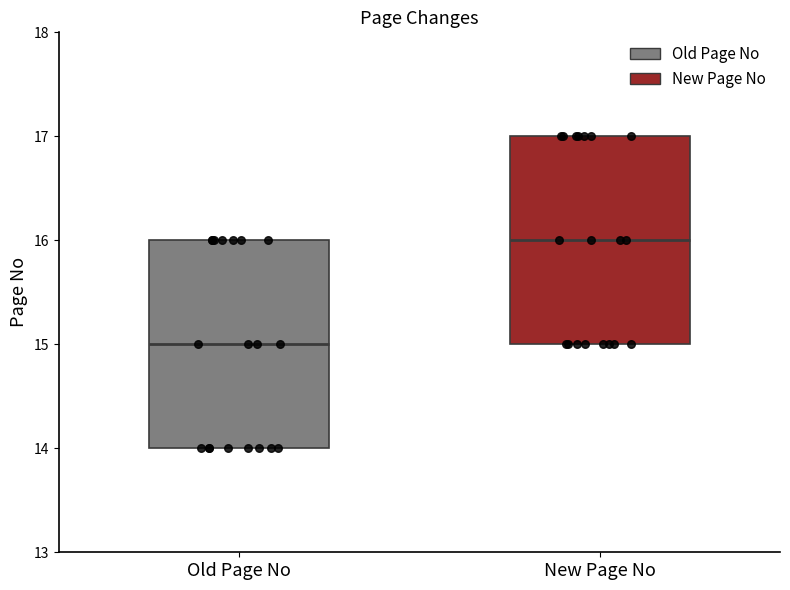

Which box's median line is the highest?

New Page No